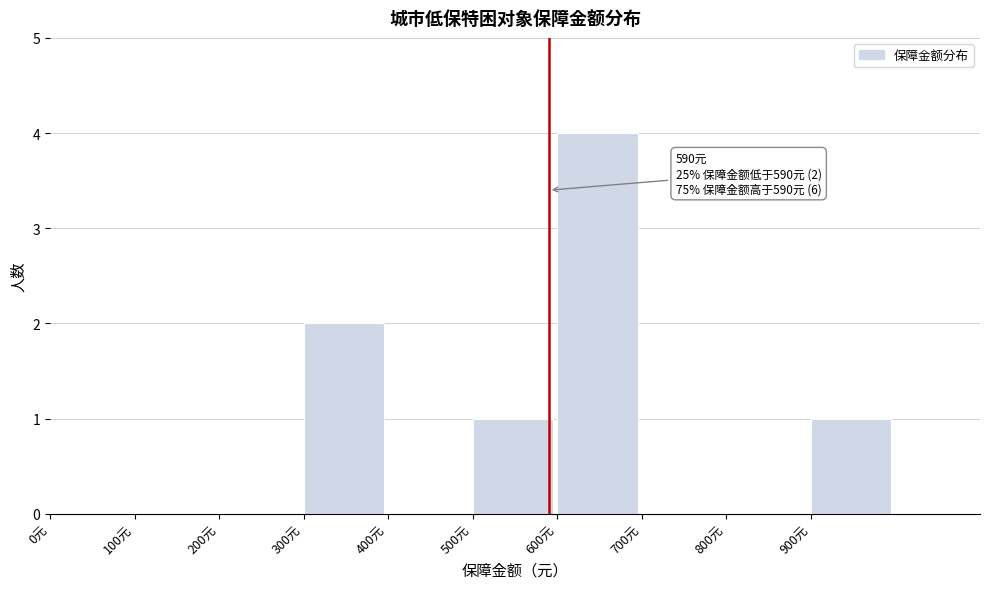

Over which range of the x-axis is the bar tallest?

600 to 700